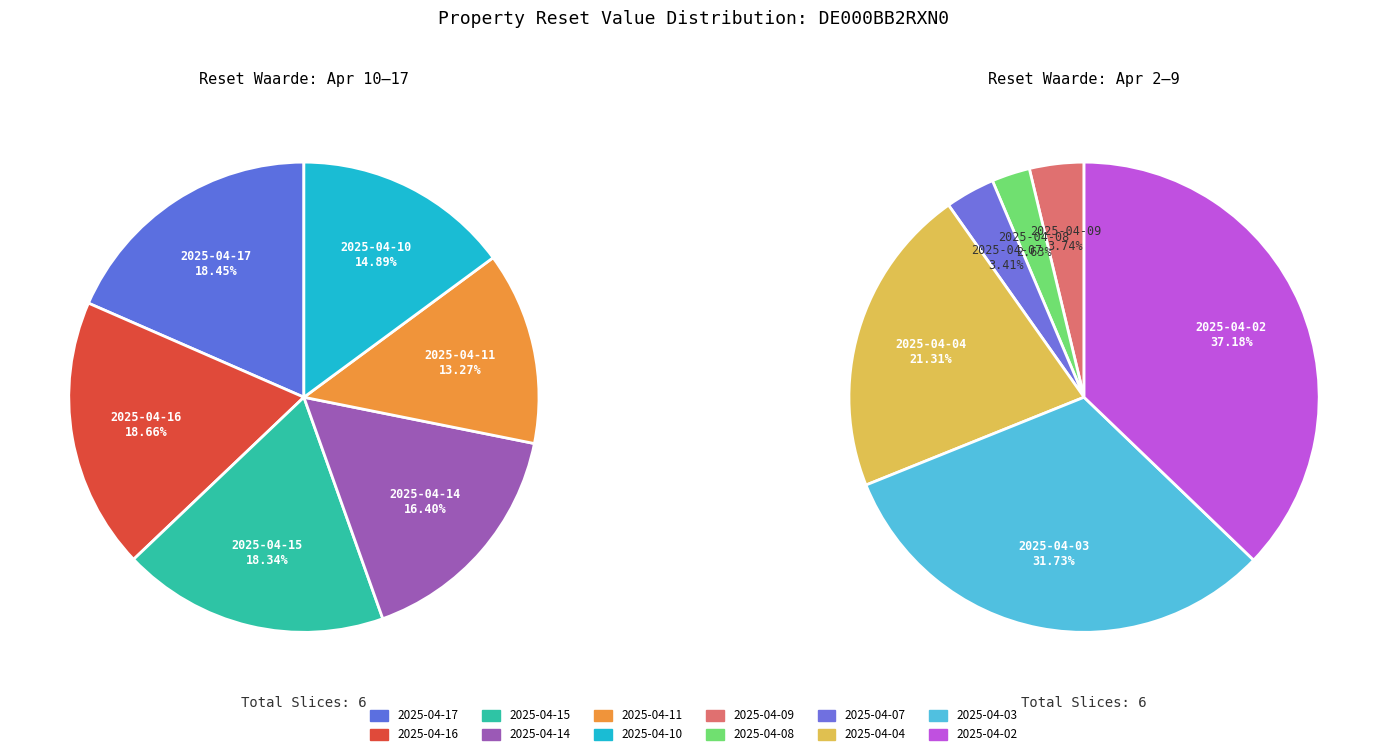

How many slices are in this pie chart?

12